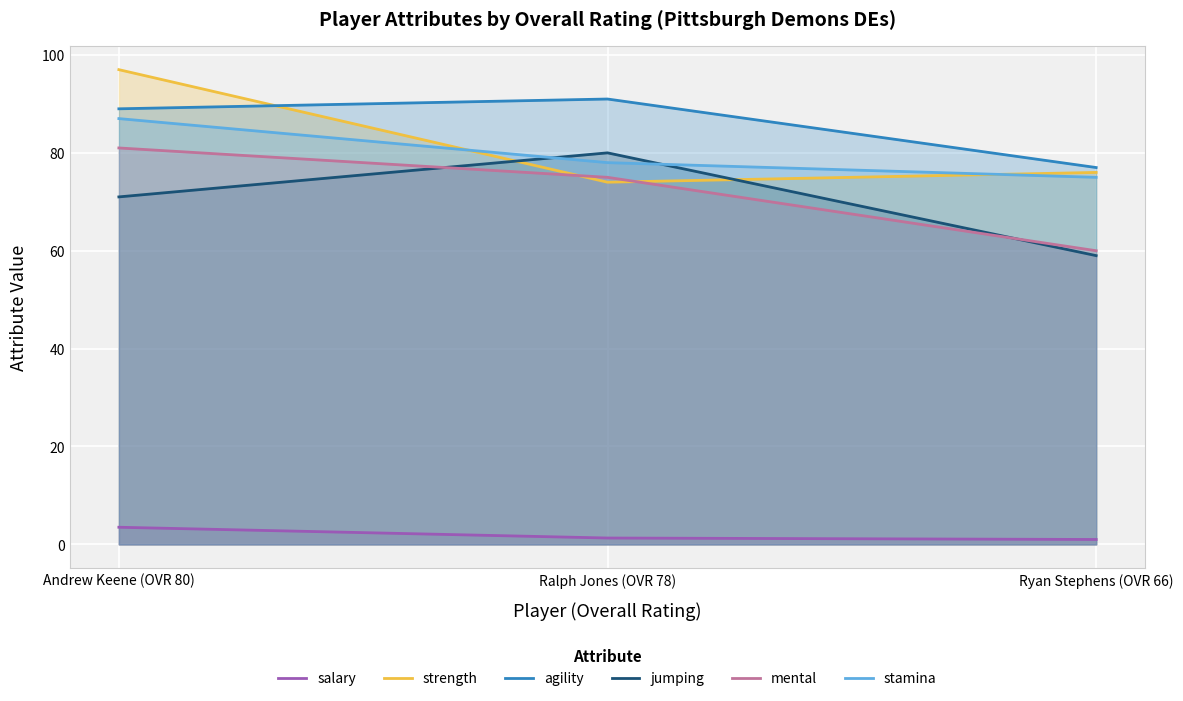

Is the value of stamina at Ryan Stephens (OVR 66) greater than the value of strength at Ryan Stephens (OVR 66)?

No